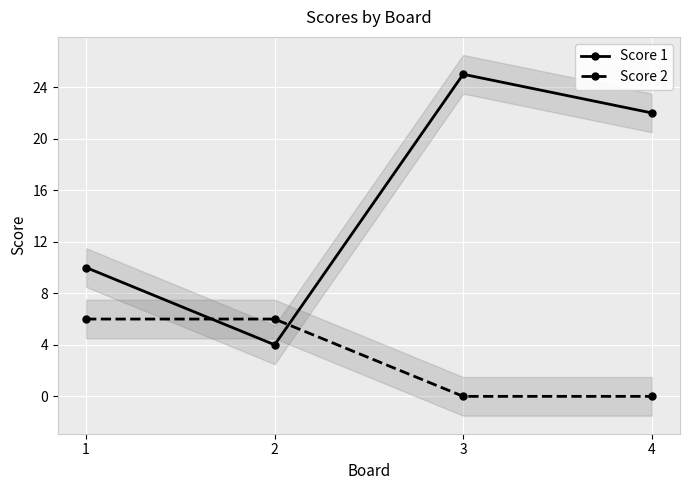

What is the value of the Score 2 point at the 2nd from the left?

6